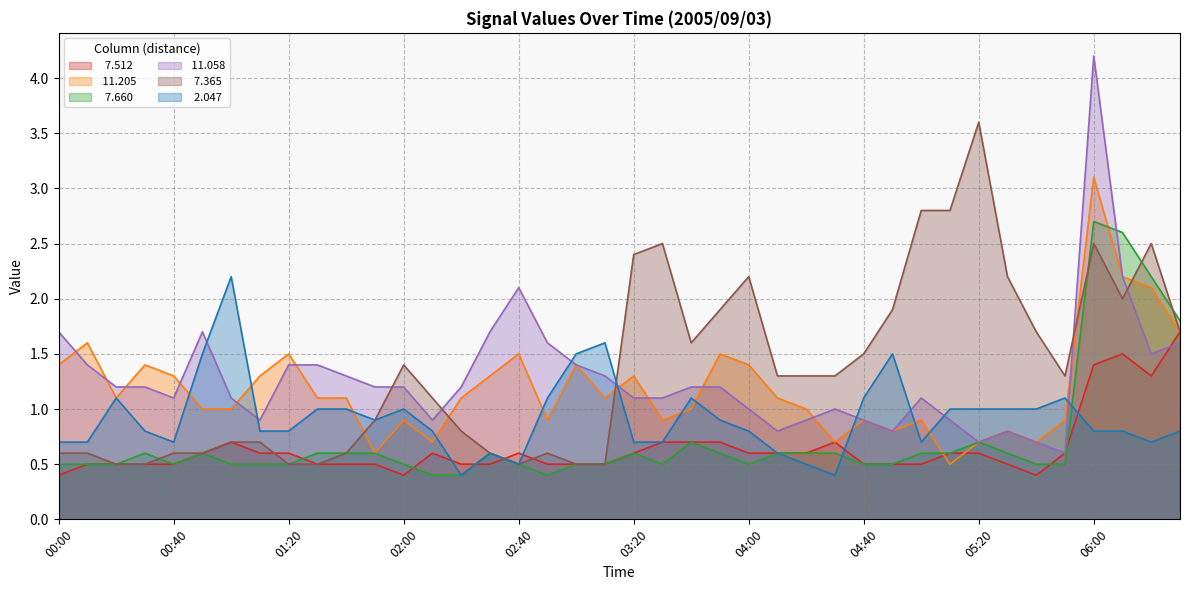

At which category is the sum across all series the highest?

06:00